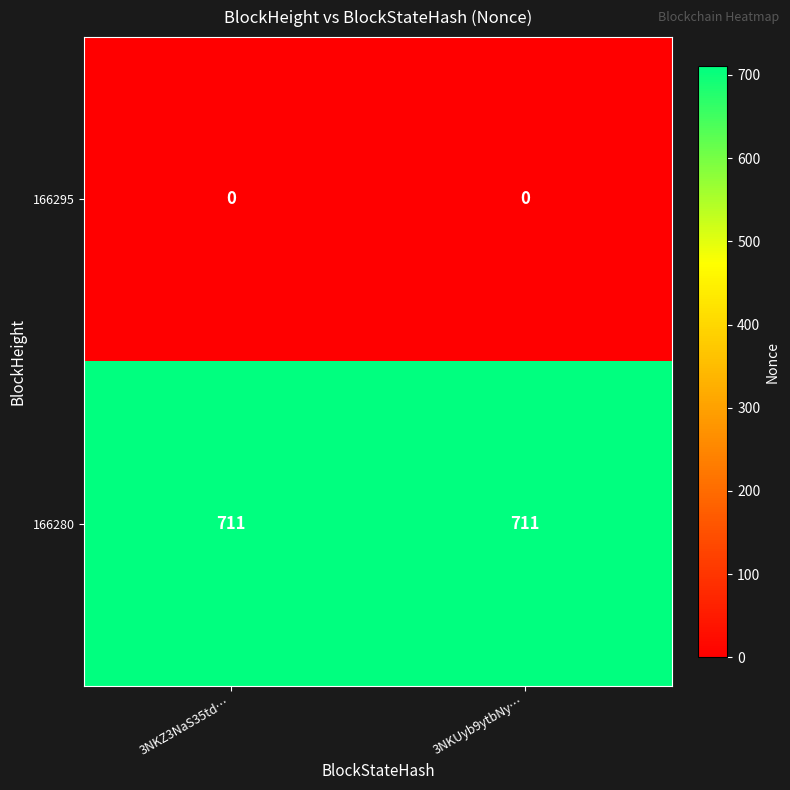

What is the total value across all series at 3NKUyb9ytbNy…?

711